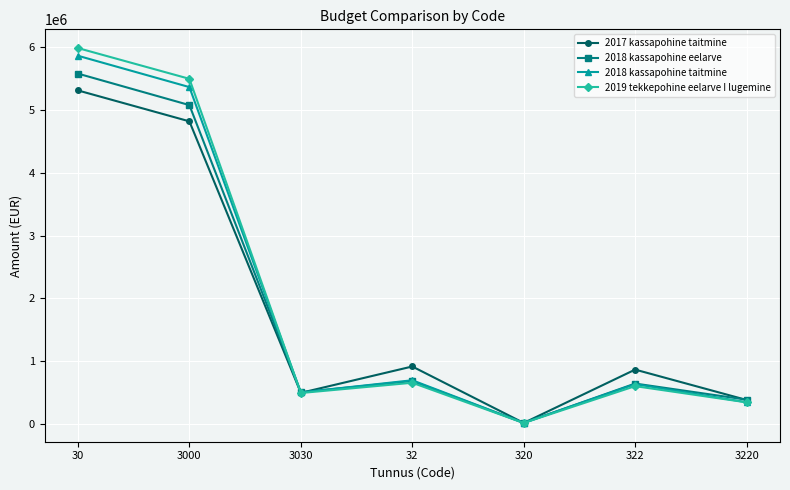

How many values in the 2017 kassapohine taitmine series exceed 863536?

4